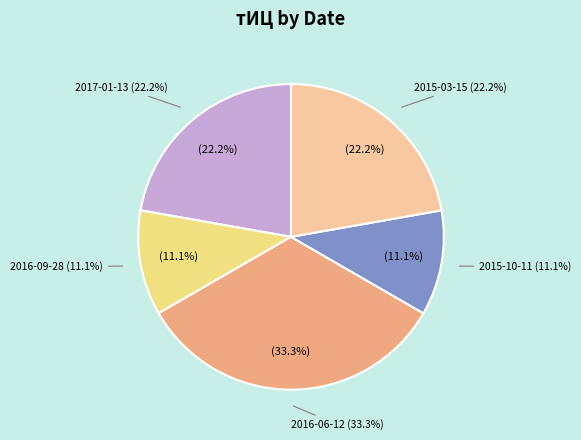

Is there any slice that represents more than half of the pie?

No